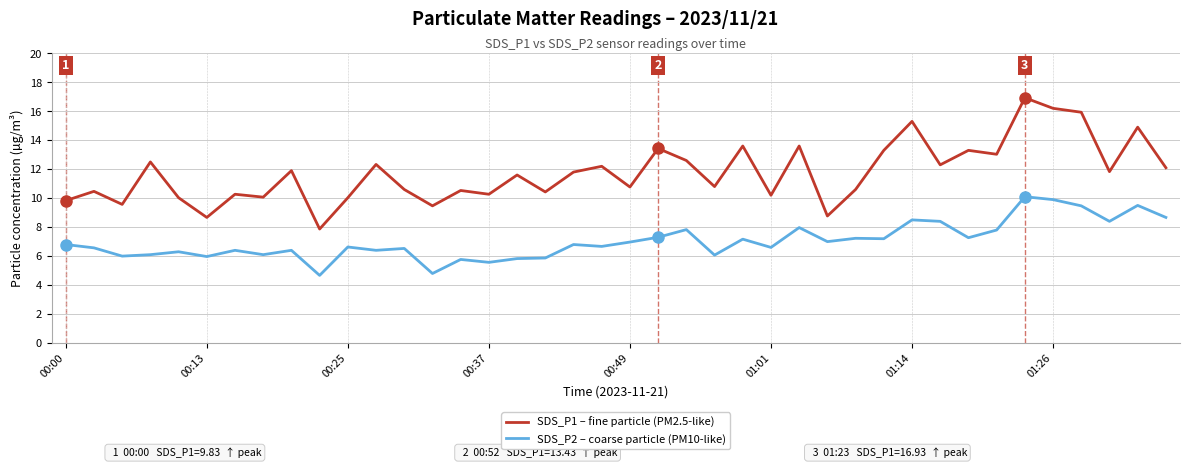

Which series has the widest spread of values?

SDS_P1 – fine particle (PM2.5-like)